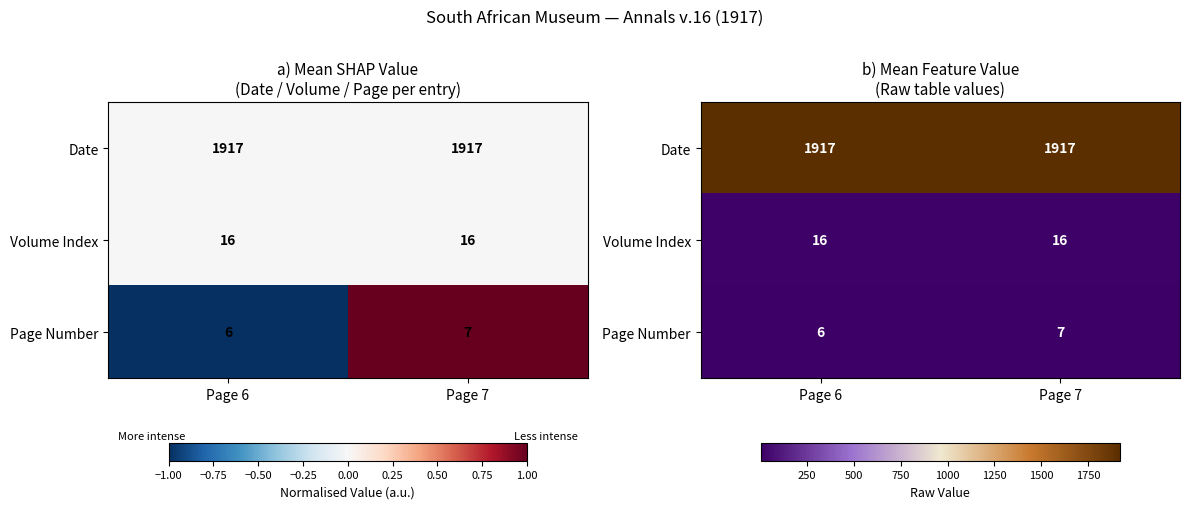

What is the sum of the Date values at Page 6 and Page 7?

3834